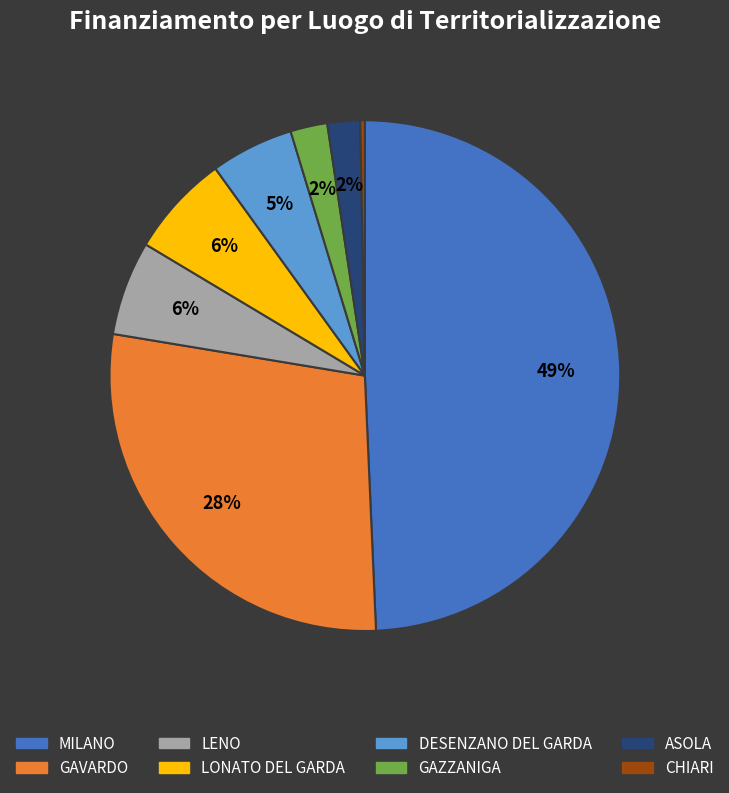

Which has a higher value, GAVARDO or DESENZANO DEL GARDA?

GAVARDO